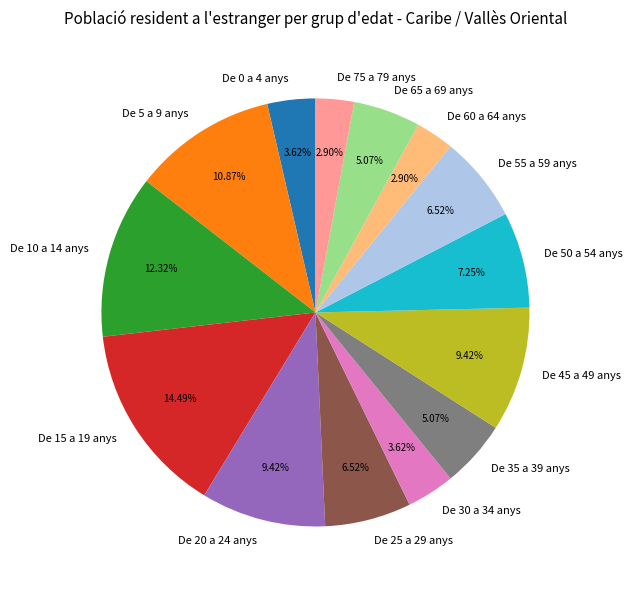

The De 65 a 69 anys slice represents 19% of the pie. True or false?

False